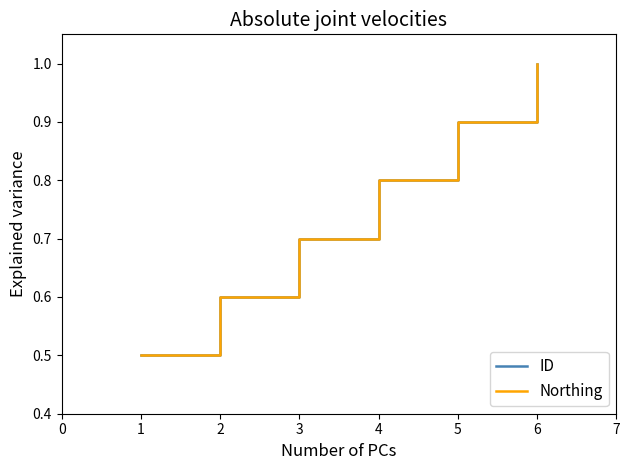

Which label corresponds to the largest value in the chart?

6